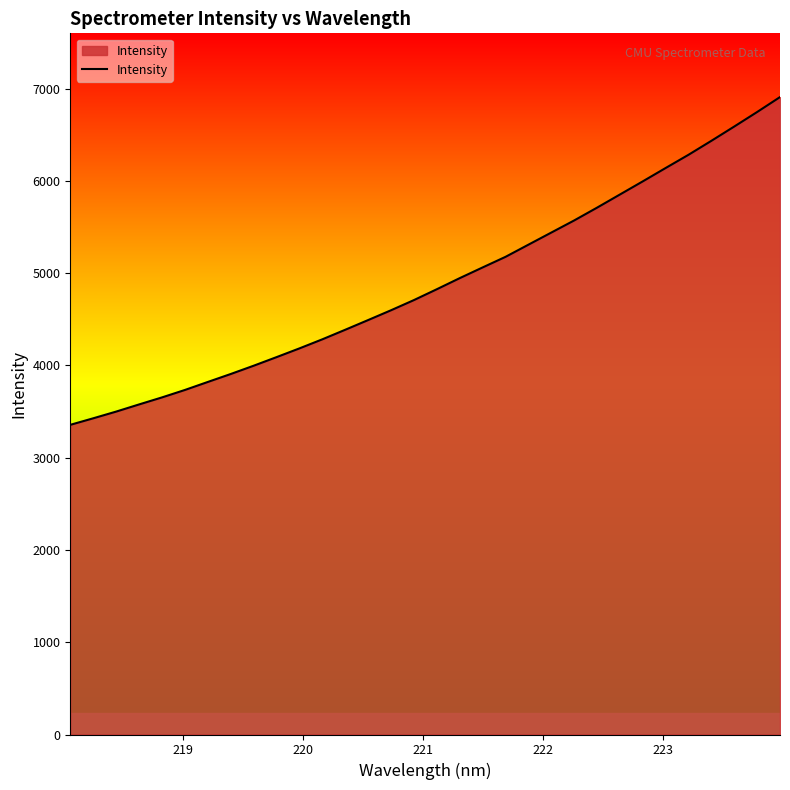

What is the maximum value shown in the chart?

6908.4